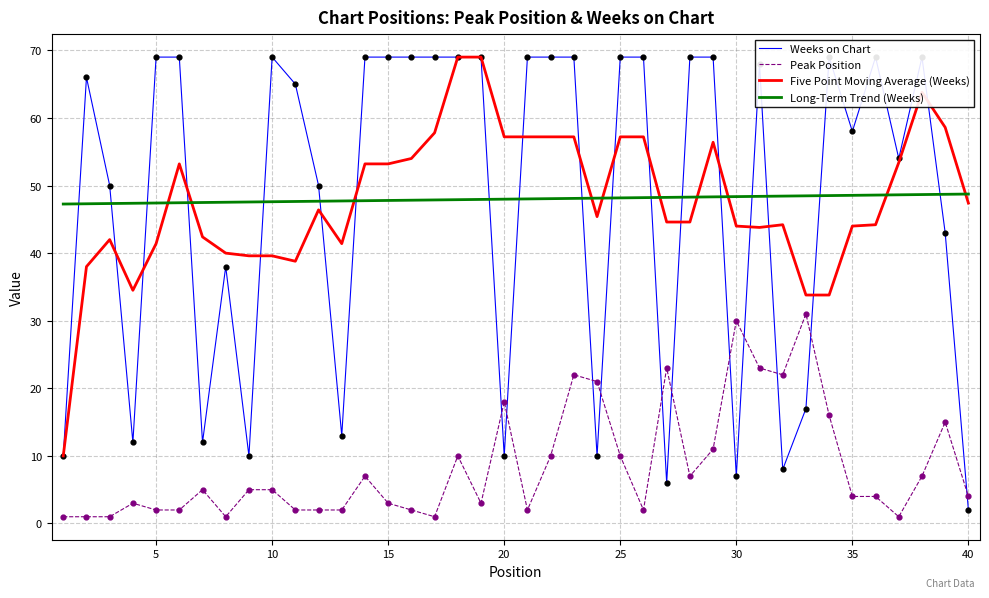

True or false: Five Point Moving Average (Weeks) and Long-Term Trend (Weeks) intersect in this chart.

True